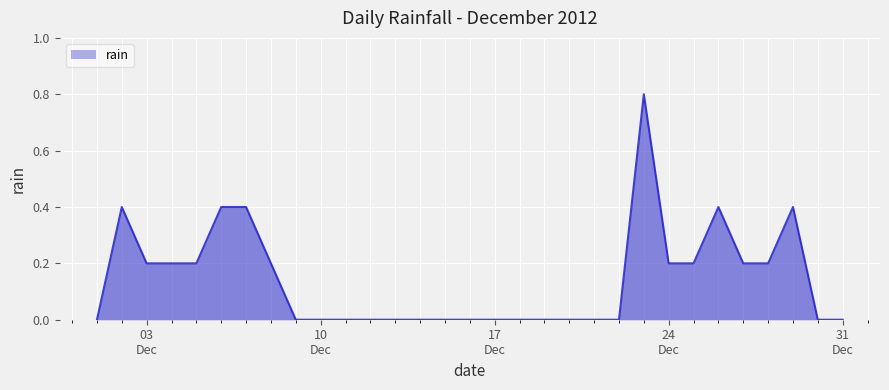

What is the greatest value displayed?

0.8